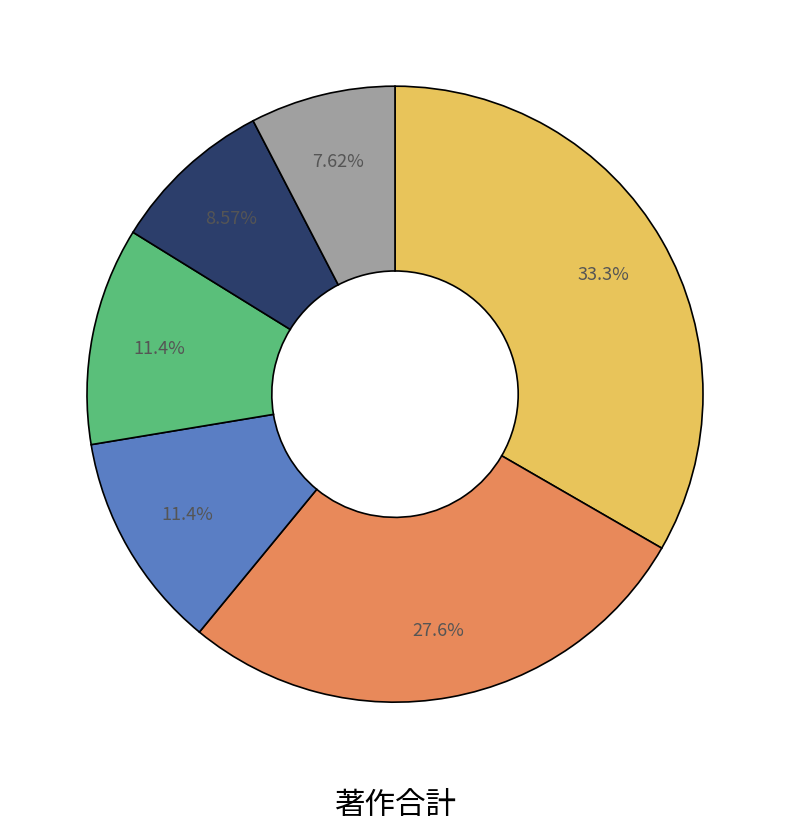

Is there a majority slice in this chart?

No